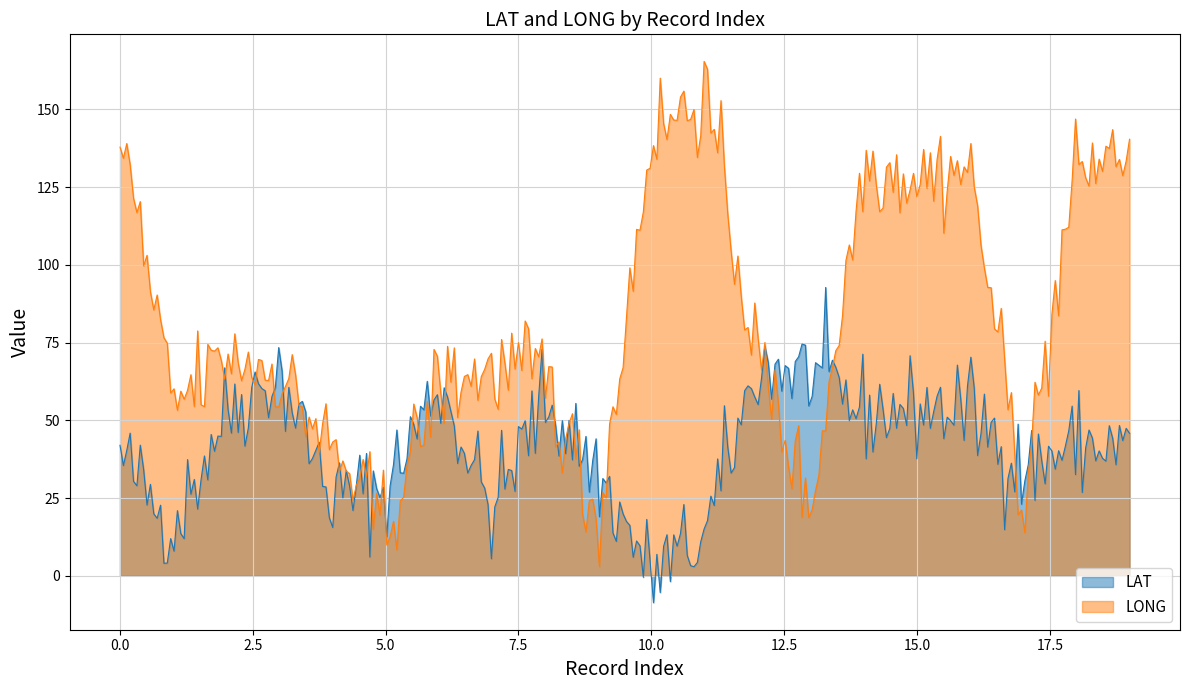

What is the lowest value of the LAT series?

-8.6